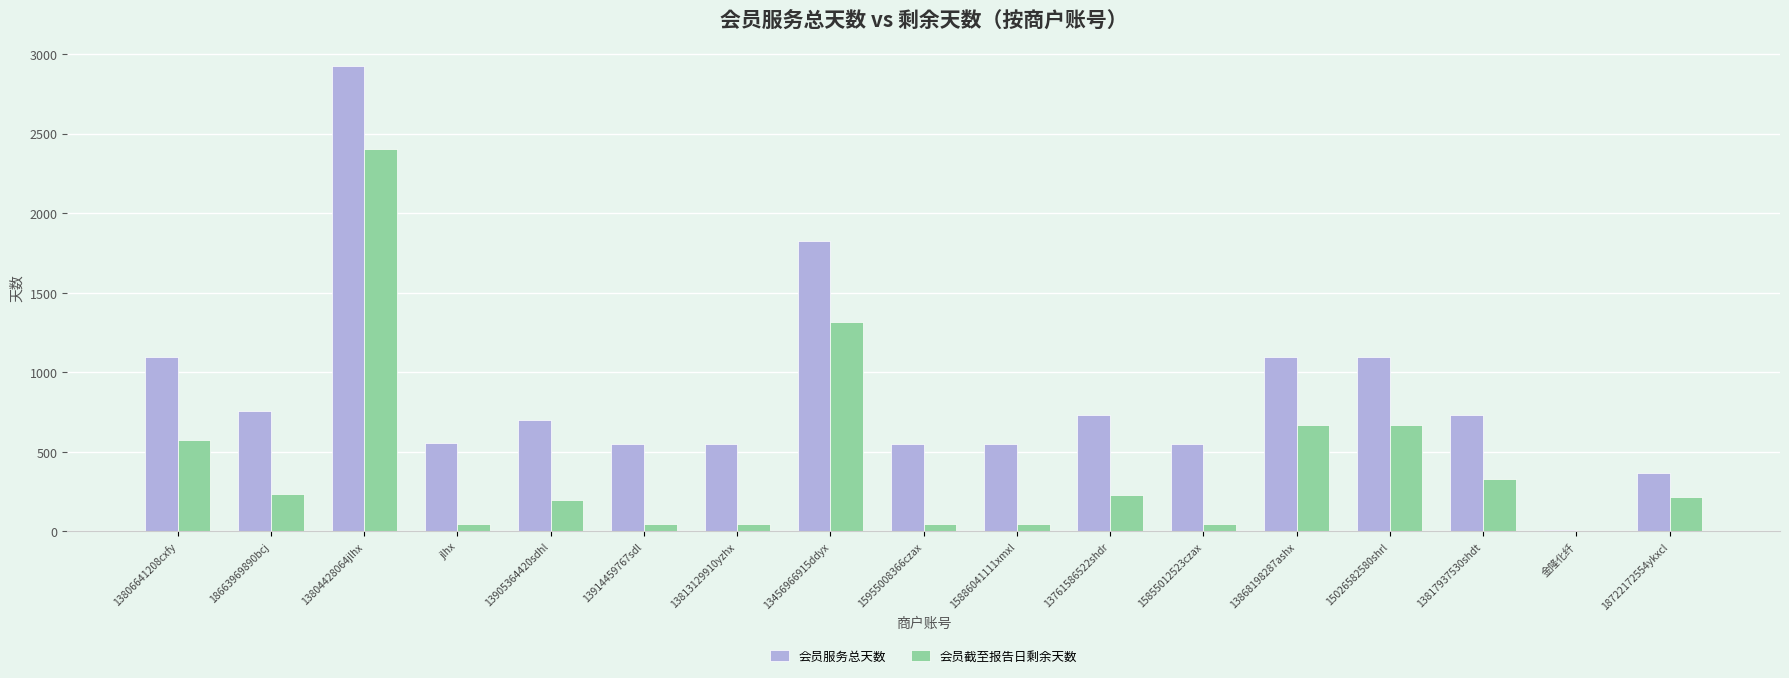

The value of 会员截至报告日剩余天数 at 13806641208cxfy is 573. True or false?

True